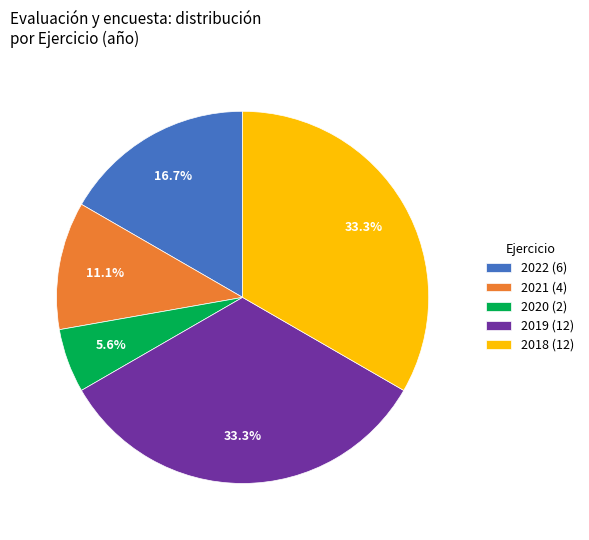

To the nearest percent, what is the average slice percentage?

20%